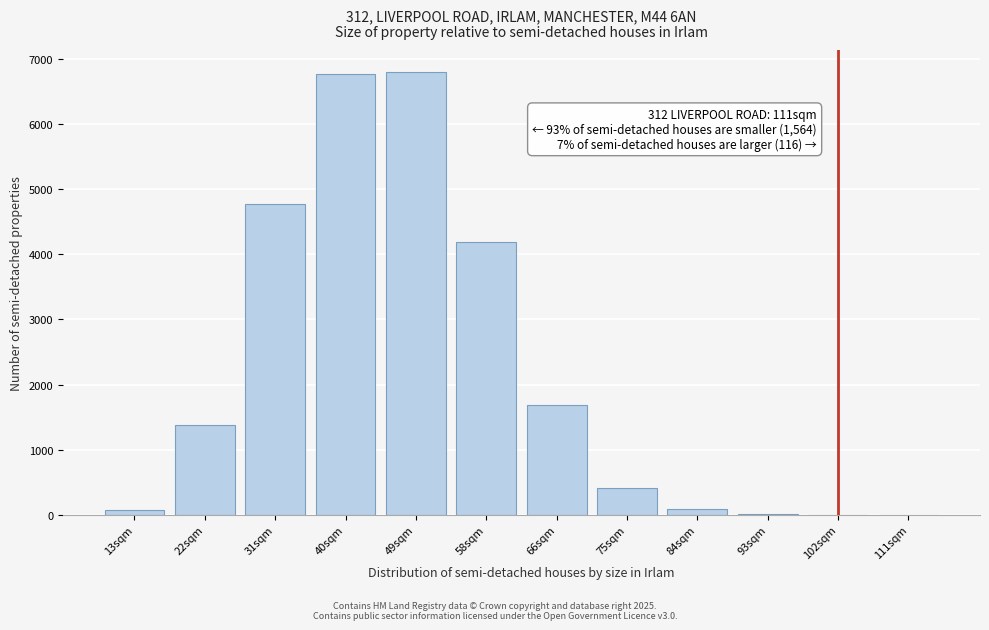

What is the maximum value shown in the chart?

6799.4